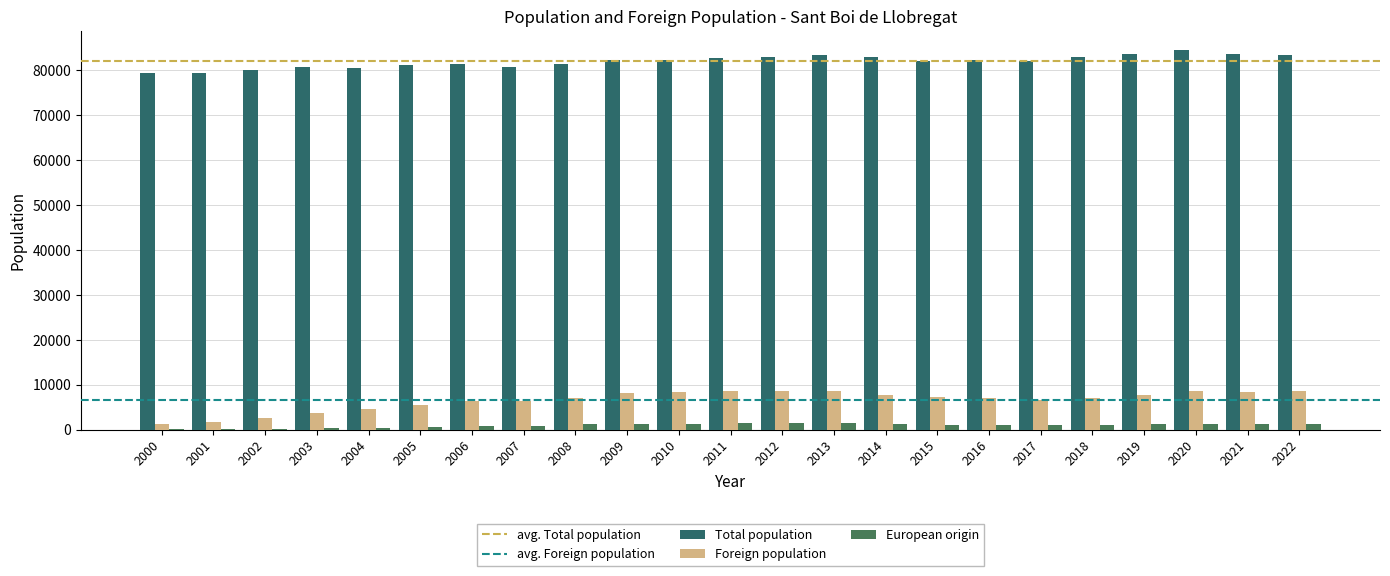

Which category has the lowest value across all series?

2000